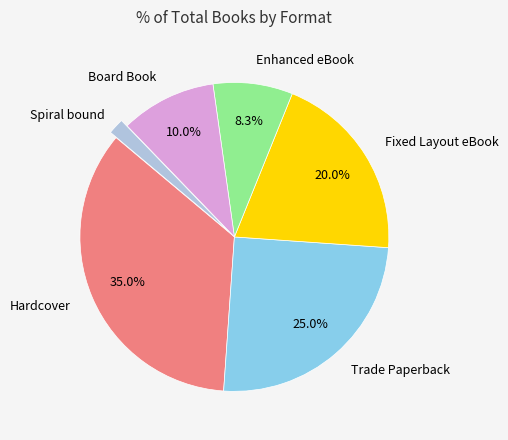

Does any single category account for the majority?

No